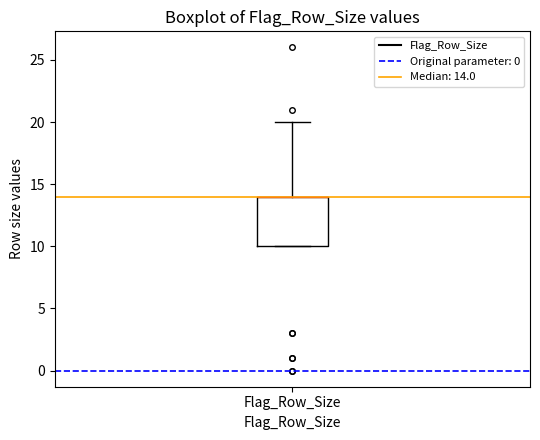

Read this box plot against the y-axis: the position of the median line, the range covered by the box, and the ends of both whiskers. The values are not printed on the chart, so give them approximately, as read against the axis.

median 14 (drawn on the box's upper edge), box 10 to 14, whiskers 10 to 20